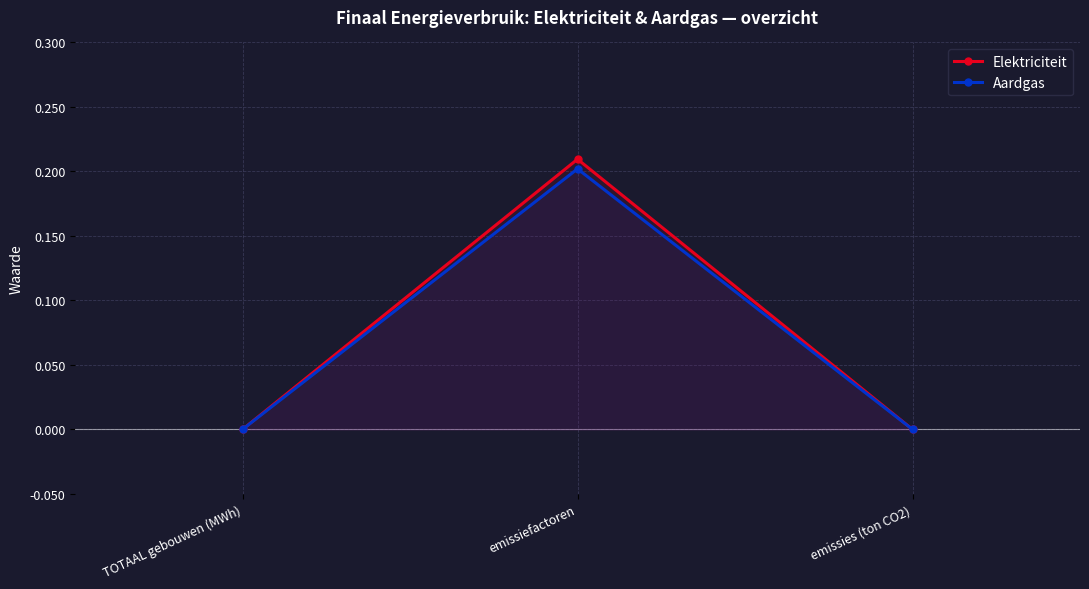

Is this an area chart (filled region under the line)?

No